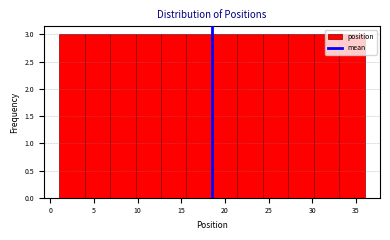

Reading left to right, transcribe this chart: for each bar, give the range it covers on the x-axis and its height. Neither the bar edges nor the heights are printed on the chart, so give them approximately, as read against the axes.

1.0 to 4.0: 3
4.0 to 7.0: 3
7.0 to 10.0: 3
10.0 to 12.5: 3
12.5 to 15.5: 3
15.5 to 18.5: 3
18.5 to 21.5: 3
21.5 to 24.5: 3
24.5 to 27.5: 3
27.5 to 30.0: 3
30.0 to 33.0: 3
33.0 to 36.0: 3